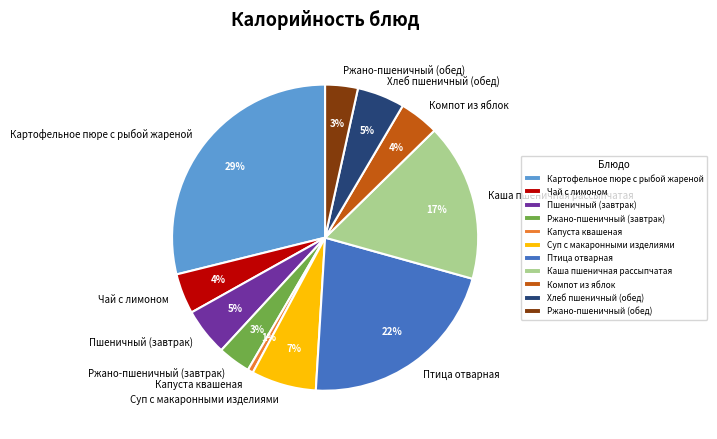

To the nearest percent, what portion does Чай с лимоном represent?

4%